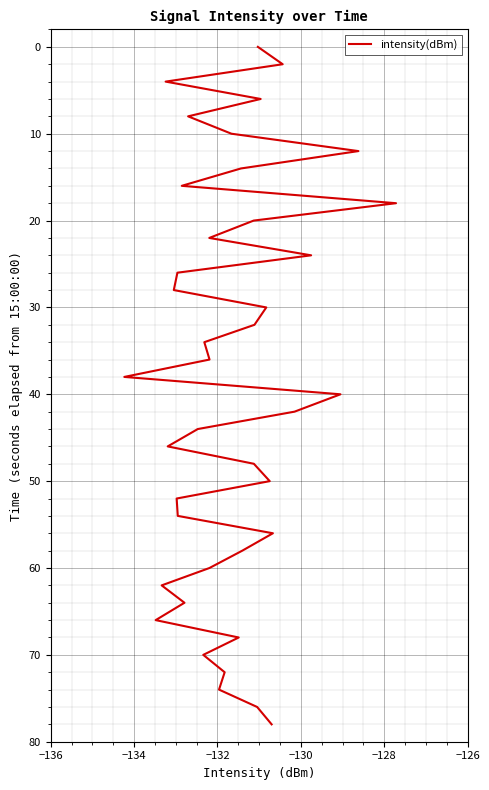

How many distinct data groups are displayed?

1